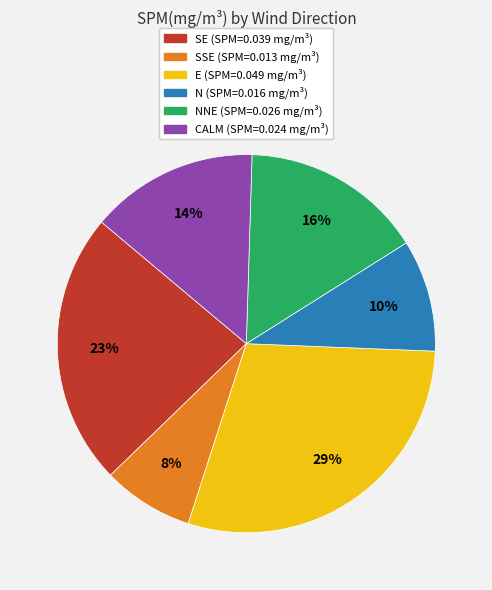

Count the number of slices in the pie.

6